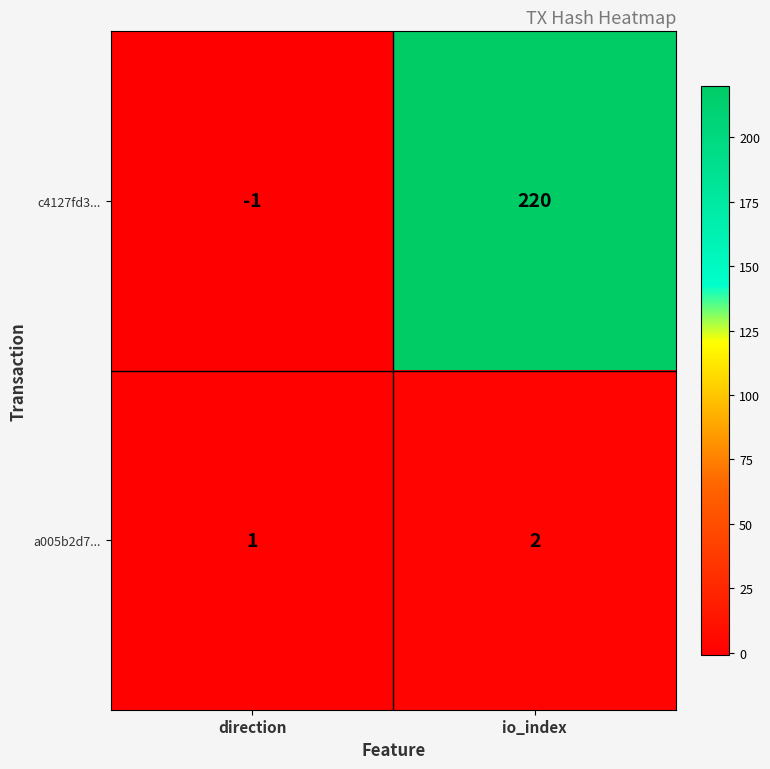

What is the approximate value of c4127fd3... at io_index?

220